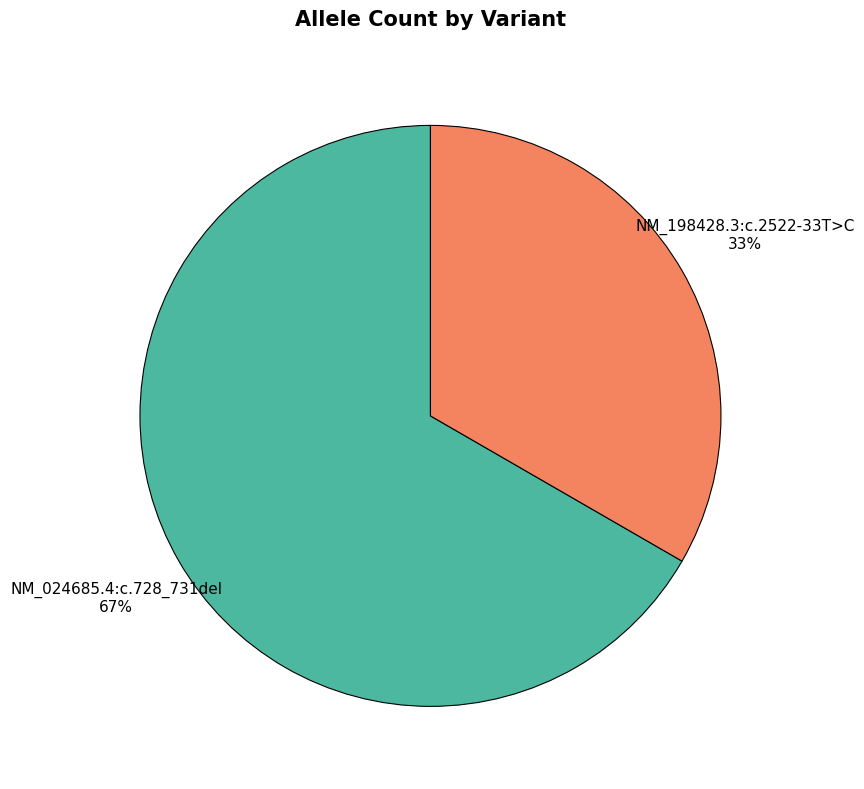

Is there any slice that represents more than half of the pie?

Yes